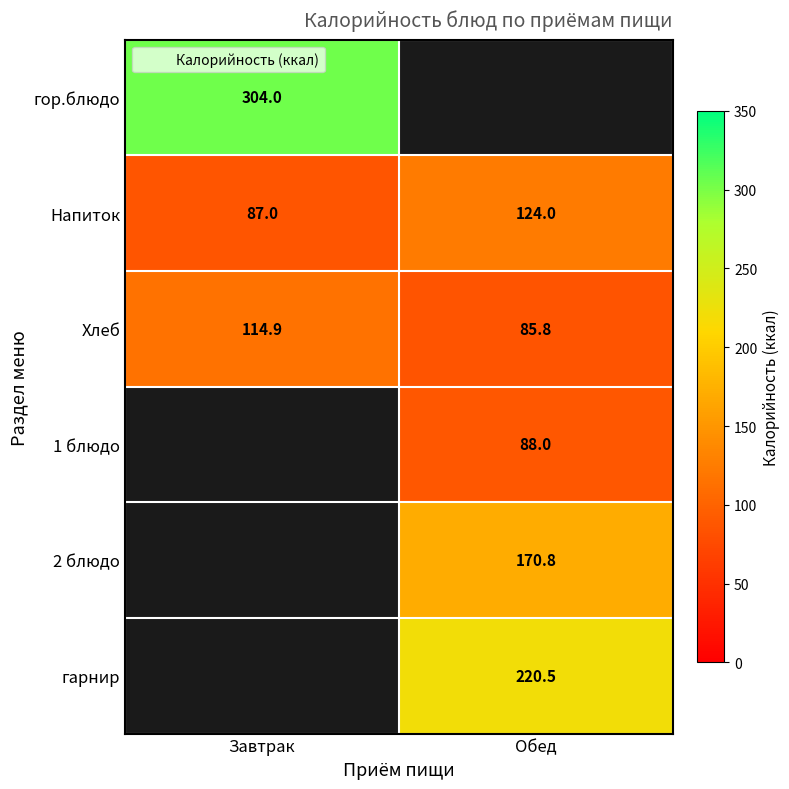

At which category does the chart reach its minimum across all series?

Обед